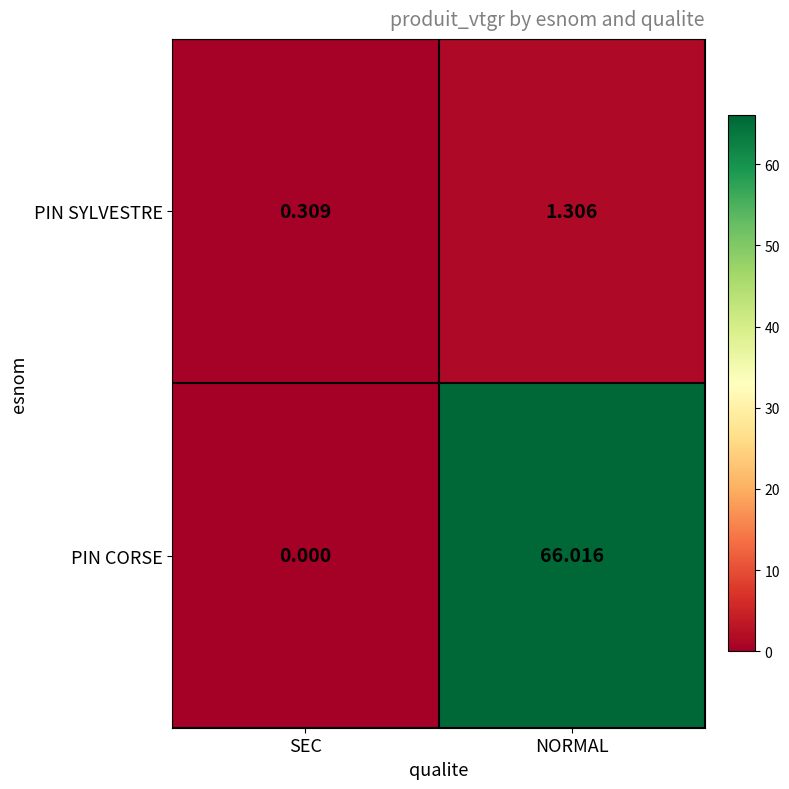

Between SEC and NORMAL, which series saw the biggest shift?

PIN CORSE